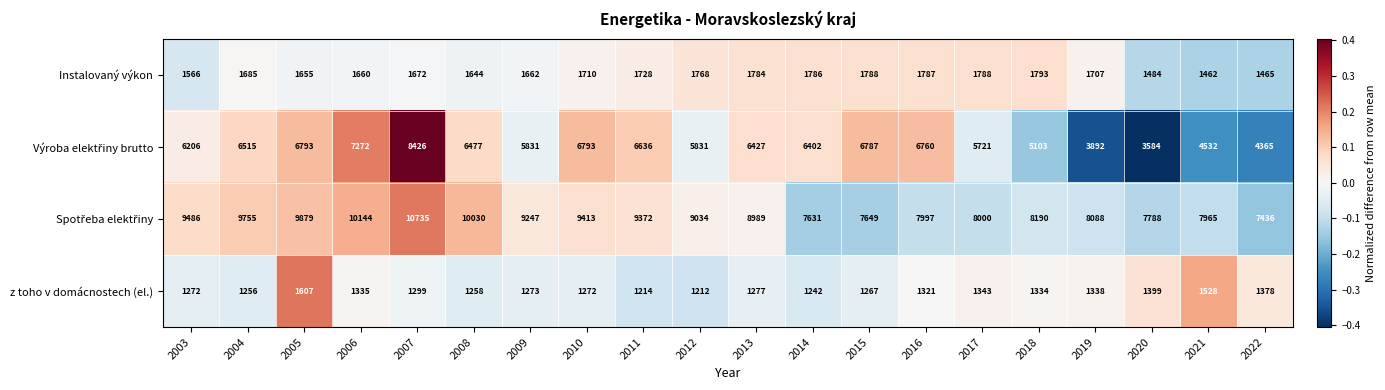

Which label corresponds to the smallest value in the chart?

2012